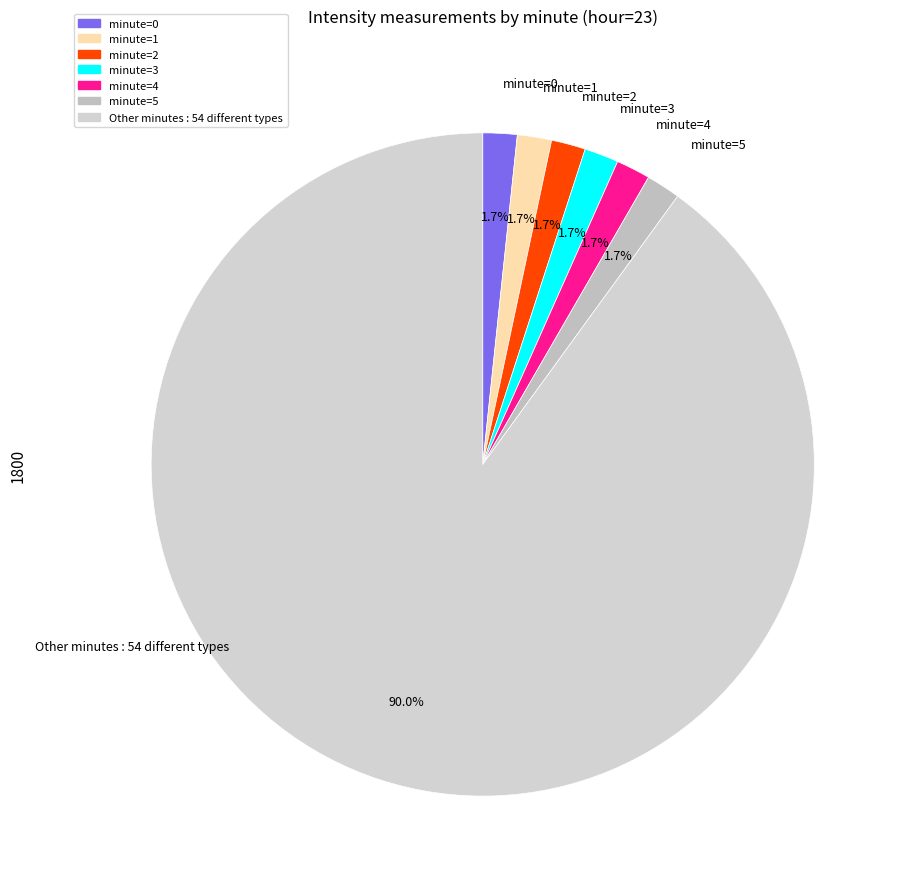

To the nearest percent, what is the difference between the largest and smallest slice percentages?

88%